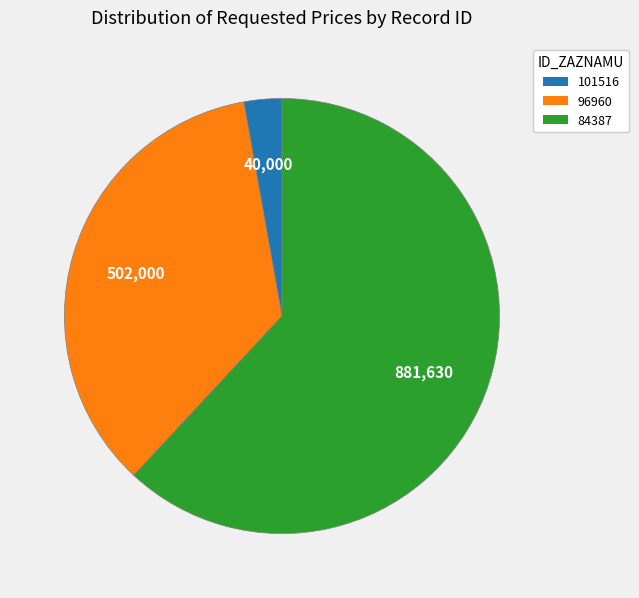

Rank the categories by value from lowest to highest.

101516, 96960, 84387